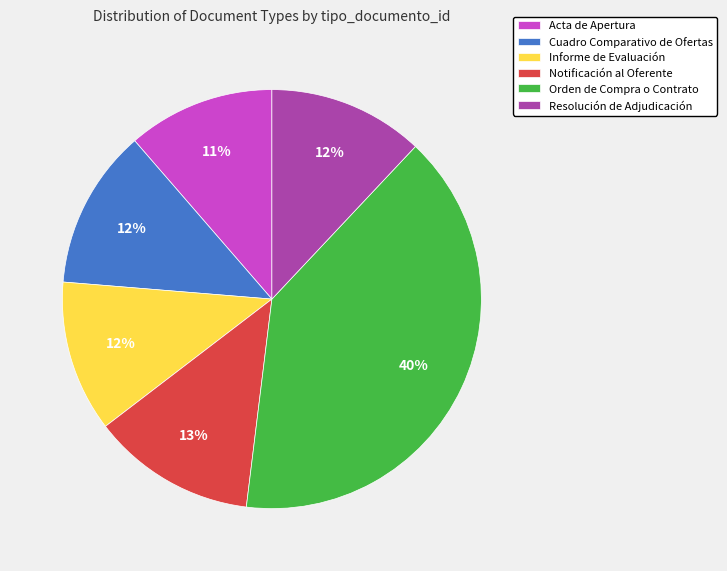

True or false: Notificación al Oferente accounts for 27% of the total.

False